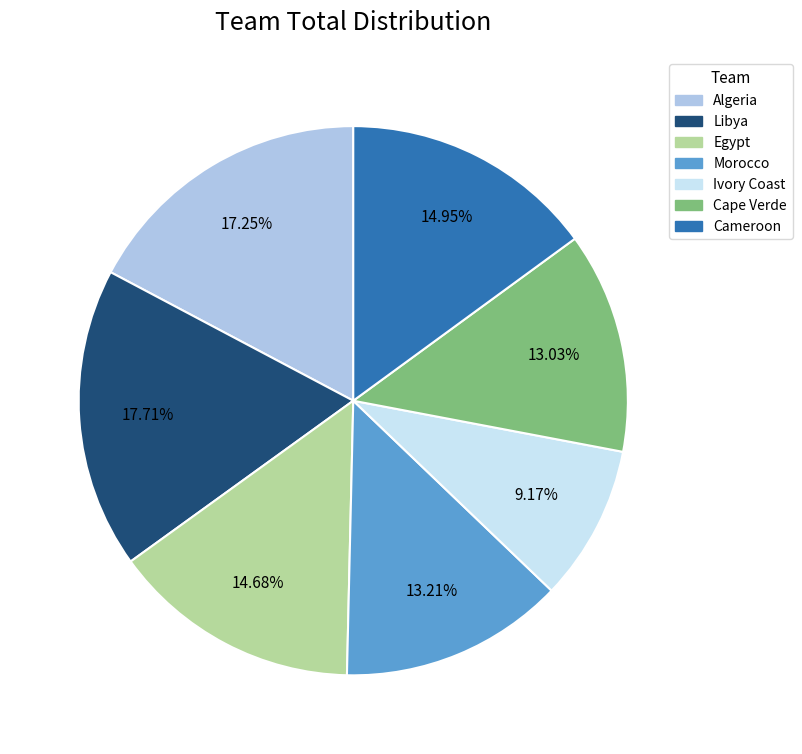

What is the ratio of the value at Morocco to the value at Cameroon?

0.9